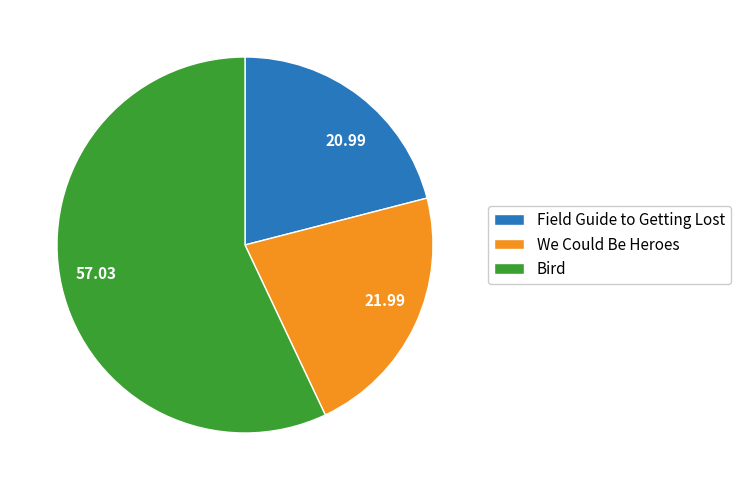

Approximately how many times larger is the value at 21.99 compared to 57.03?

0.4